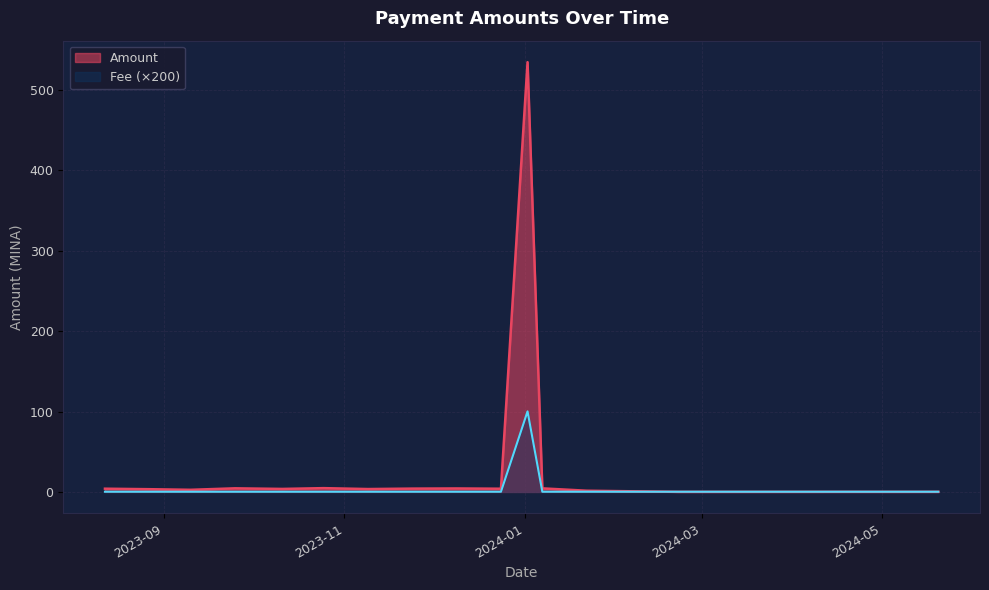

Which series has the widest spread of values?

Amount